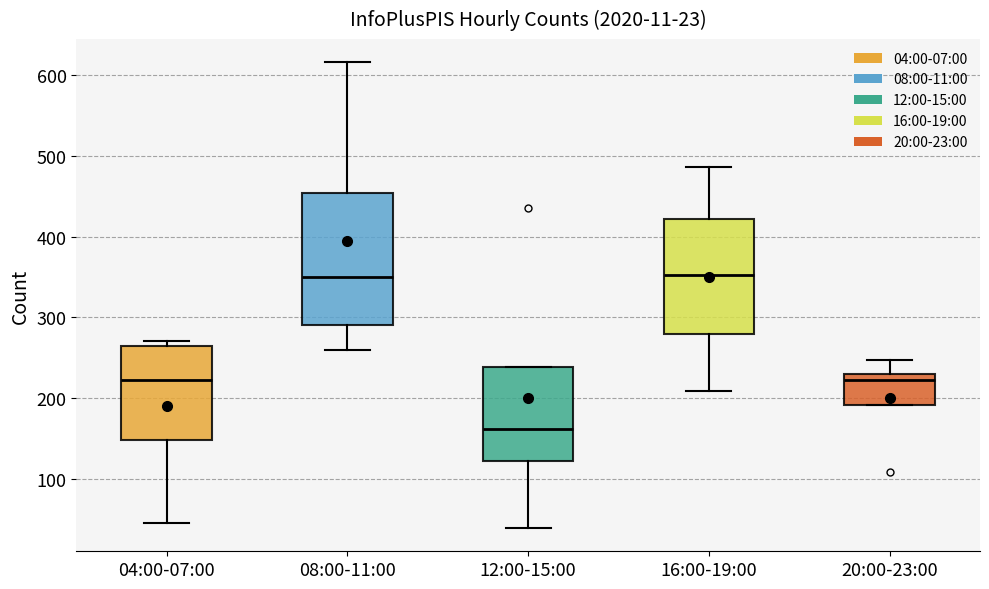

Which box has the lowest median line?

12:00-15:00